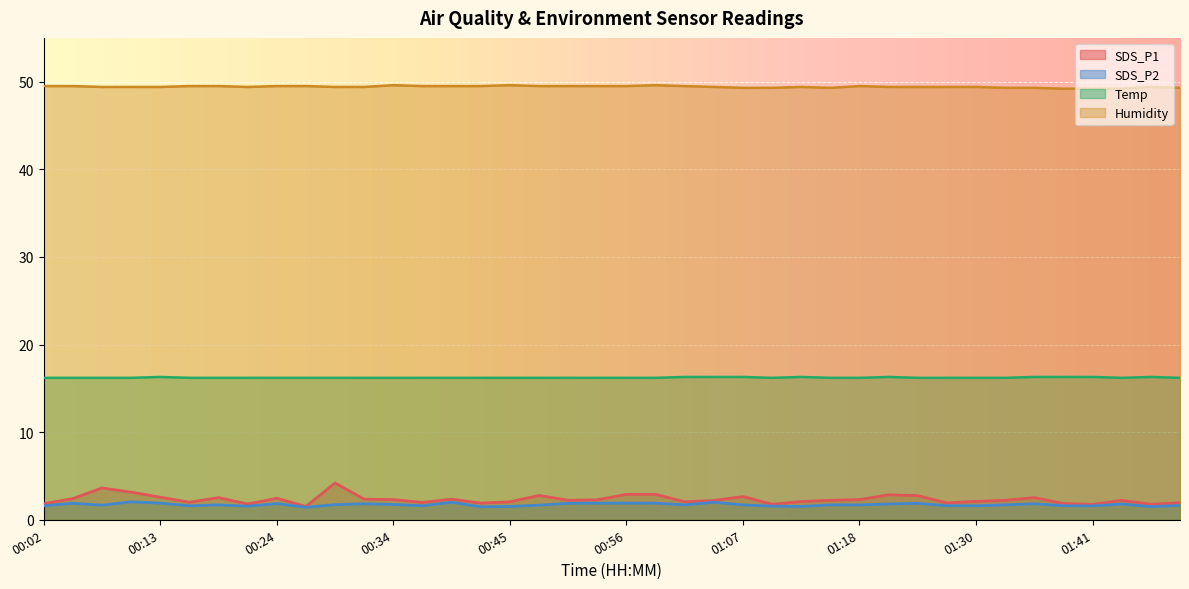

Where is Humidity nearest to the value 49?

01:38